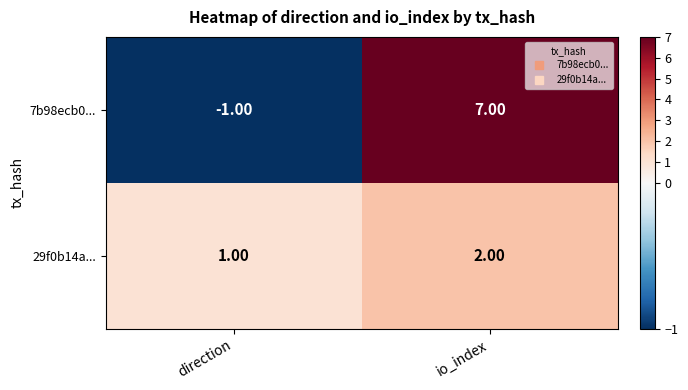

What is the total value across all series at io_index?

9